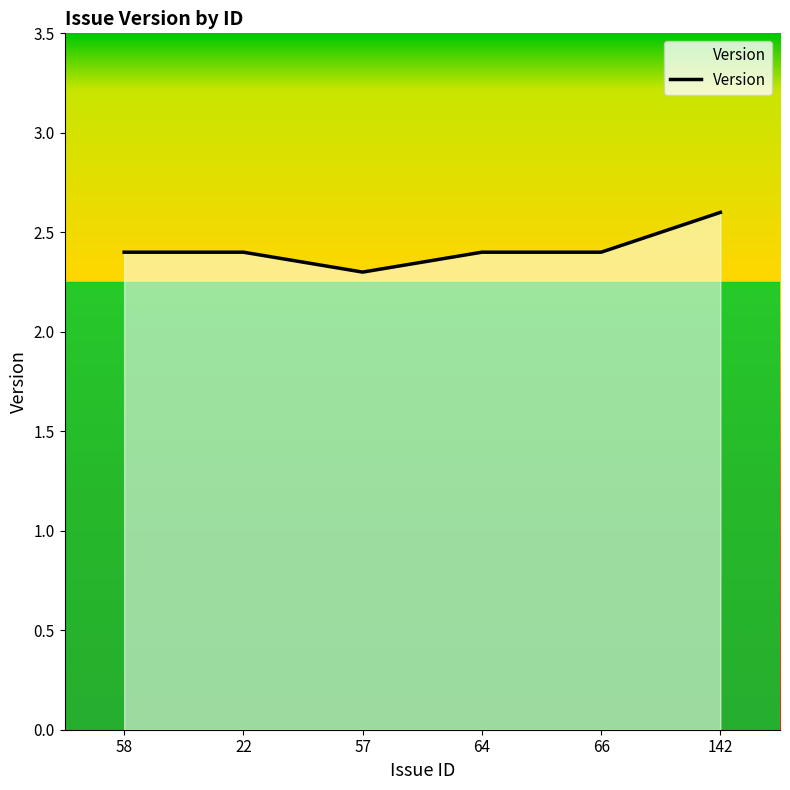

What is the maximum value shown in the chart?

2.6